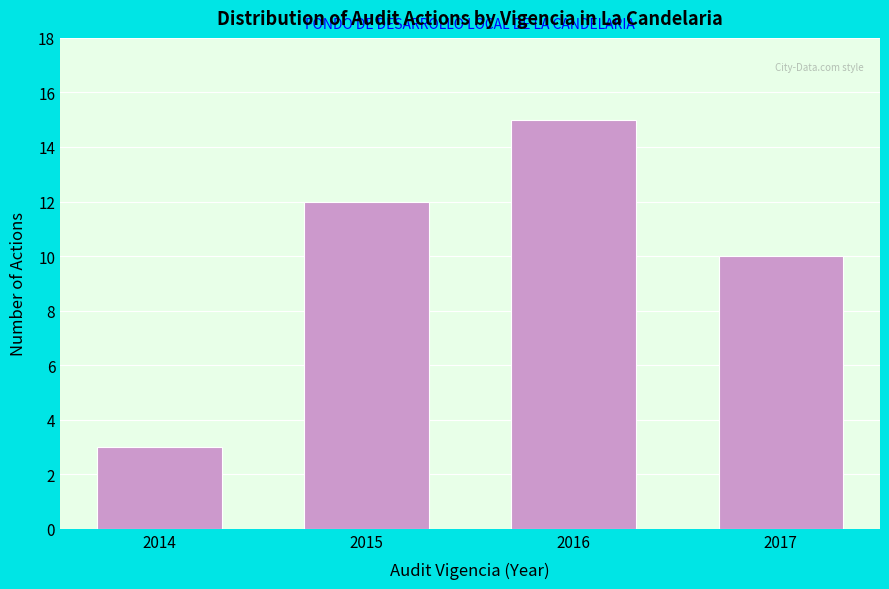

Reading left to right, transcribe all the data shown in this chart.

3	12	15	10